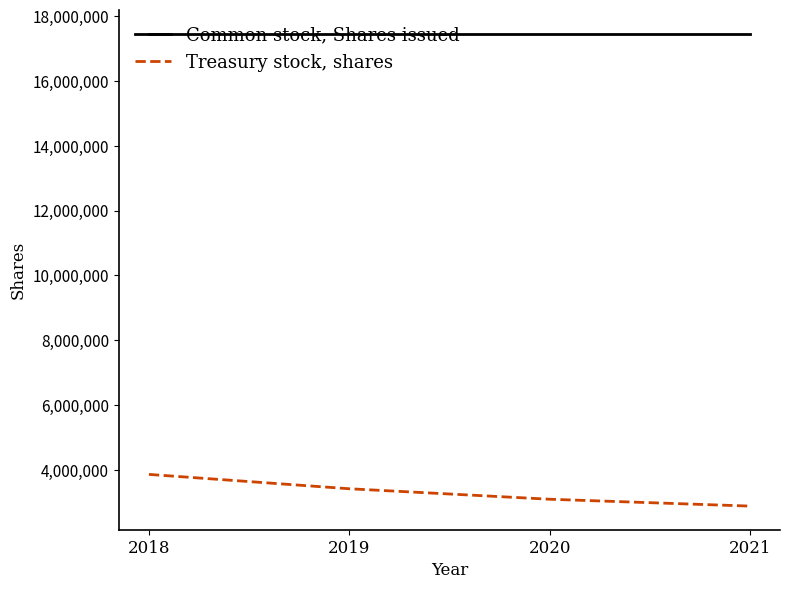

Rank the series at 2021 from highest to lowest value.

Common stock, Shares issued, Treasury stock, shares